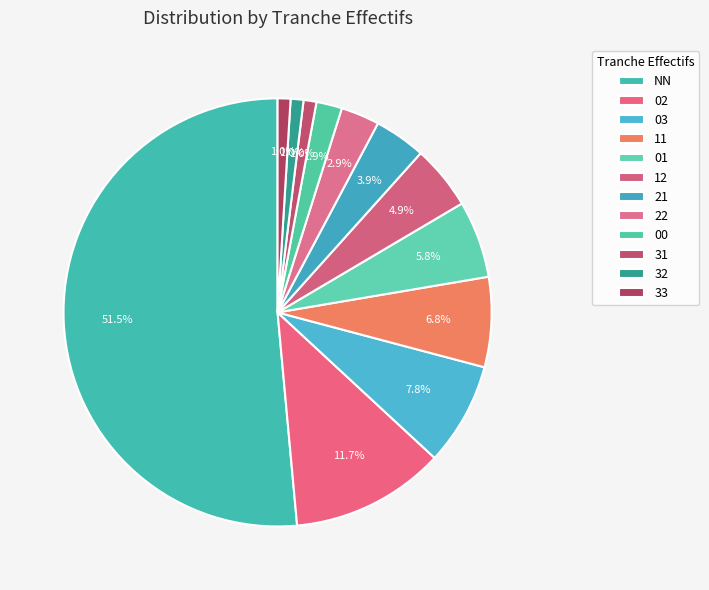

To the nearest percent, what percentage of the pie is 02?

12%